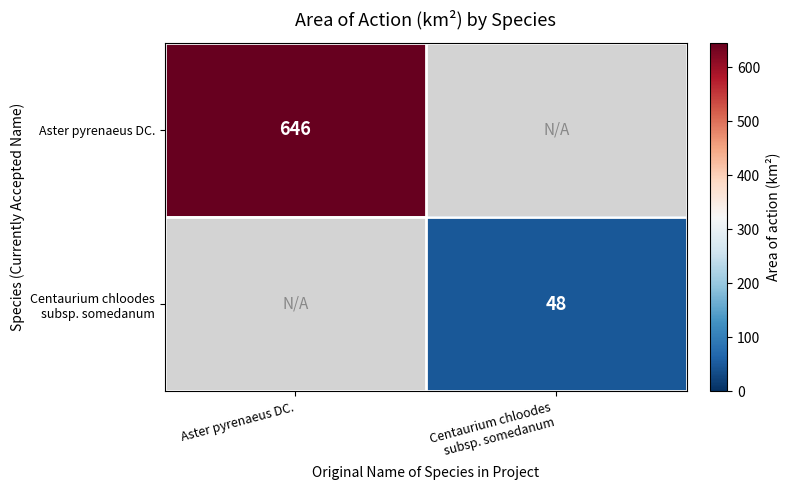

List the series in order of their peak value, highest first.

Aster pyrenaeus DC., Centaurium chloodes subsp. somedanum